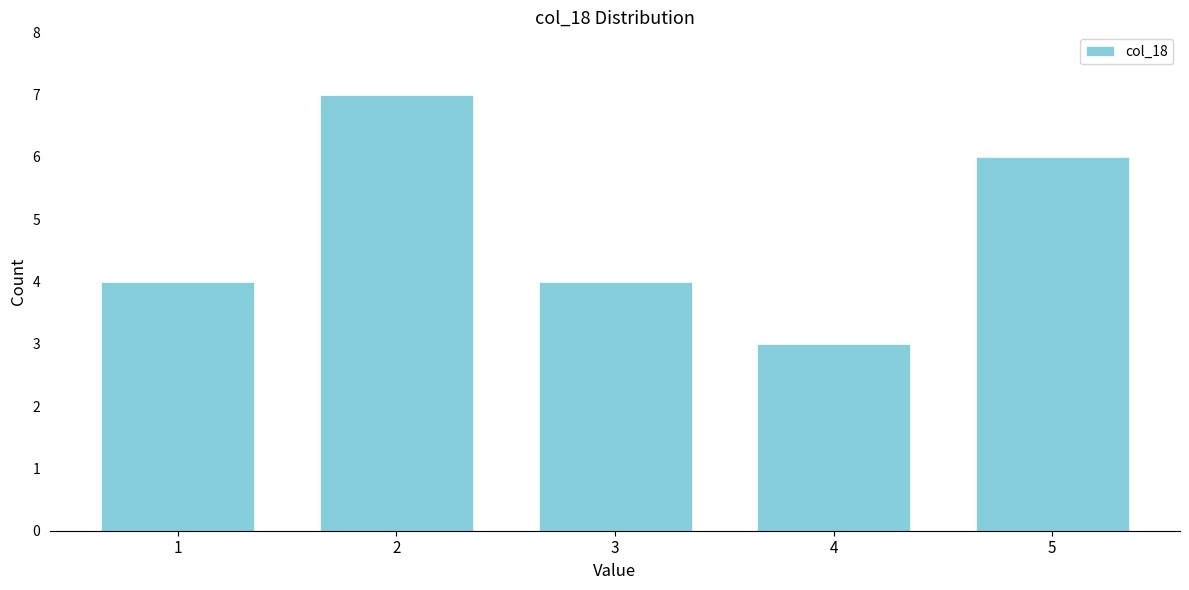

Reading left to right, what are all the values shown in this chart?

1=4	2=7	3=4	4=3	5=6